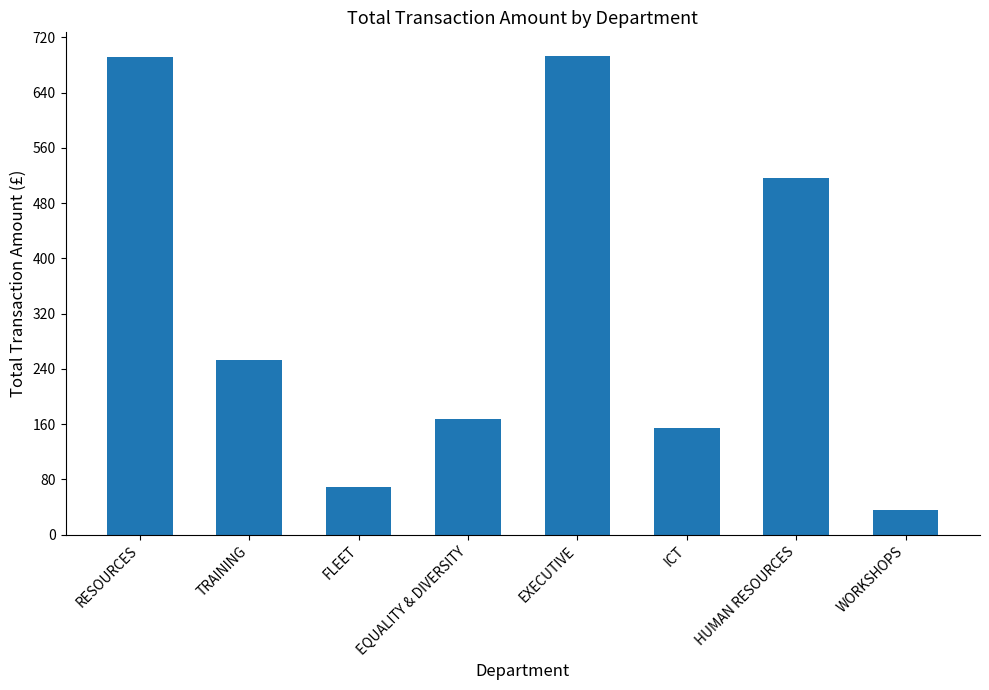

Which has a higher value, FLEET or ICT?

ICT